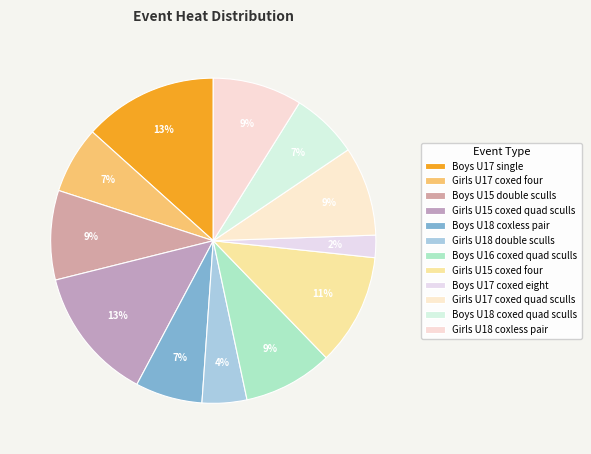

How many segments does this pie chart have?

12